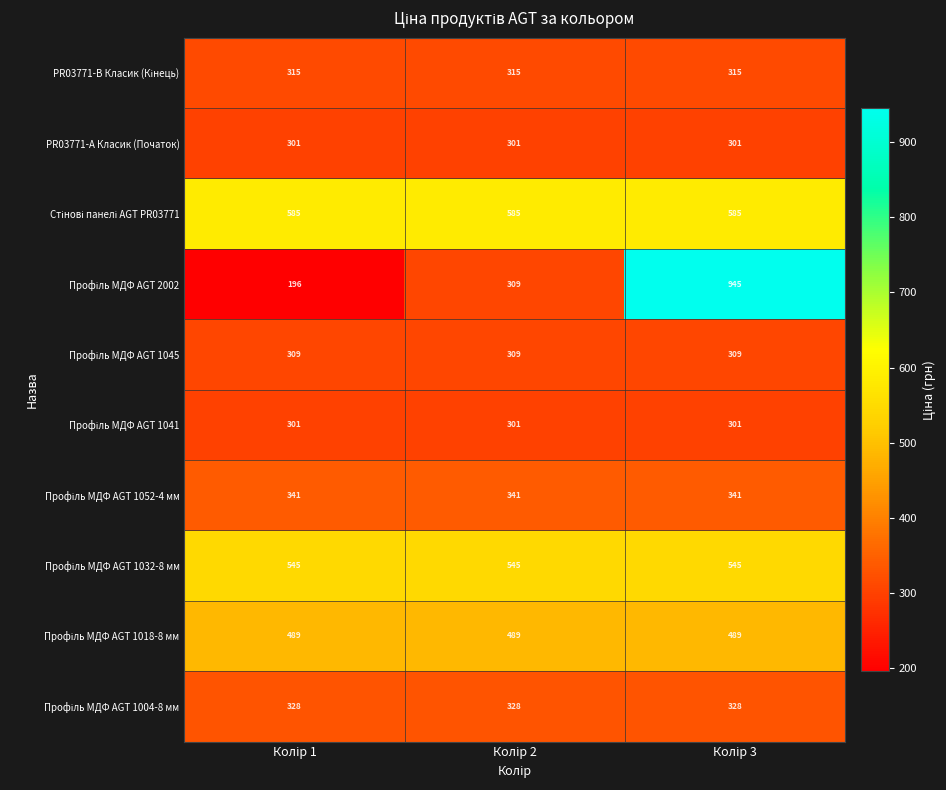

What is the maximum value shown in the chart?

945